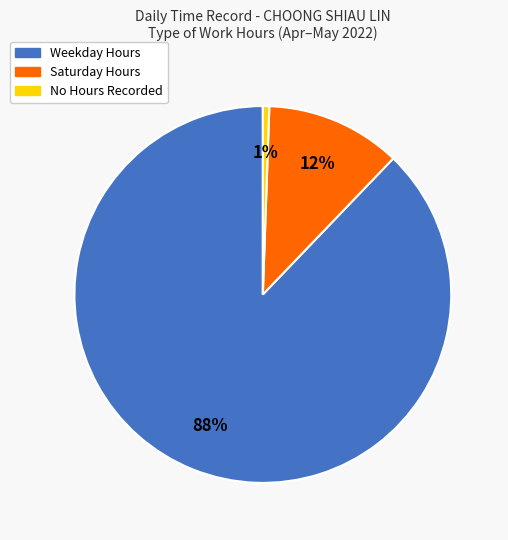

Is there any slice that represents more than half of the pie?

Yes